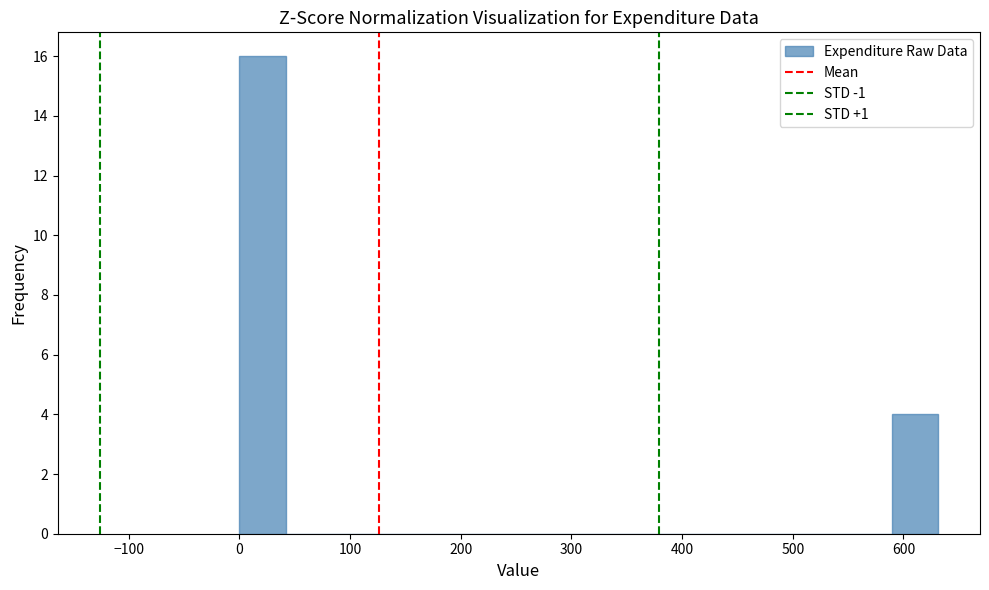

Reading left to right, list every bar in this chart as the range it spans on the x-axis followed by its height. Neither the bar edges nor the heights are printed on the chart, so give them approximately, as read against the axes.

0 to 40: 16
40 to 80: 0
80 to 130: 0
130 to 170: 0
170 to 210: 0
210 to 250: 0
250 to 290: 0
290 to 340: 0
340 to 380: 0
380 to 420: 0
420 to 460: 0
460 to 510: 0
510 to 550: 0
550 to 590: 0
590 to 630: 4